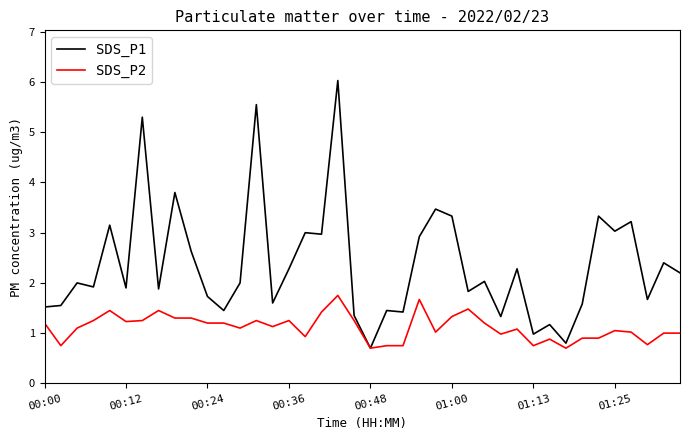

What is the minimum value for SDS_P1?

0.7